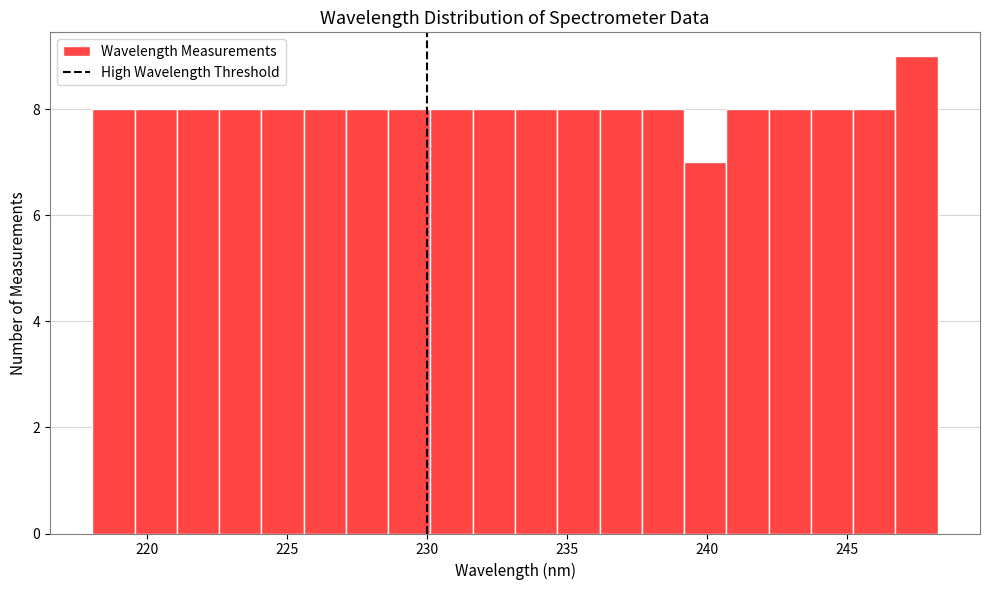

Around what value on the x-axis is the tallest bar? Give the approximate position of its centre, as read against the axis.

247.5